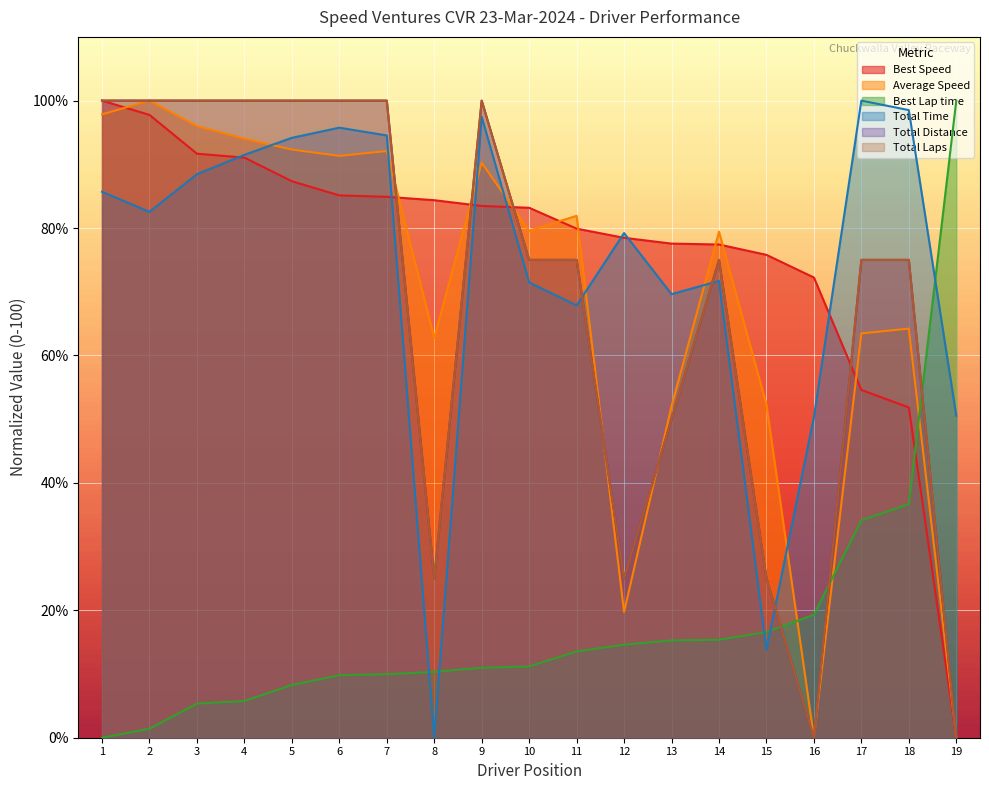

Reading left to right, extract all data points from this chart.

Total Laps: 100.0	100.0	100.0	100.0	100.0	100.0	100.0	25.0	100.0	75.0	75.0	25.0	50.0	75.0	25.0	0.0	75.0	75.0	0.0
Total Time: 85.7	82.5	88.5	91.5	94.2	95.8	94.5	0.0	97.5	71.5	67.9	79.2	69.6	71.7	13.8	50.3	100.0	98.5	50.5
Best Lap time: 0.0	1.4	5.4	5.8	8.3	9.8	10.0	10.3	11.0	11.2	13.5	14.6	15.3	15.4	16.6	19.3	34.1	36.6	100.0
Best Speed: 100.0	97.8	91.7	91.1	87.3	85.1	84.9	84.4	83.5	83.2	79.9	78.5	77.6	77.4	75.8	72.2	54.6	51.8	0.0
Average Speed: 97.8	100.0	96.0	94.0	92.3	91.3	92.1	62.7	90.3	79.6	81.9	19.7	52.0	79.4	52.3	0.1	63.5	64.2	0.0
Total Distance: 100.0	100.0	100.0	100.0	100.0	100.0	100.0	25.0	100.0	75.0	75.0	25.0	50.0	75.0	25.0	0.0	75.0	75.0	0.0